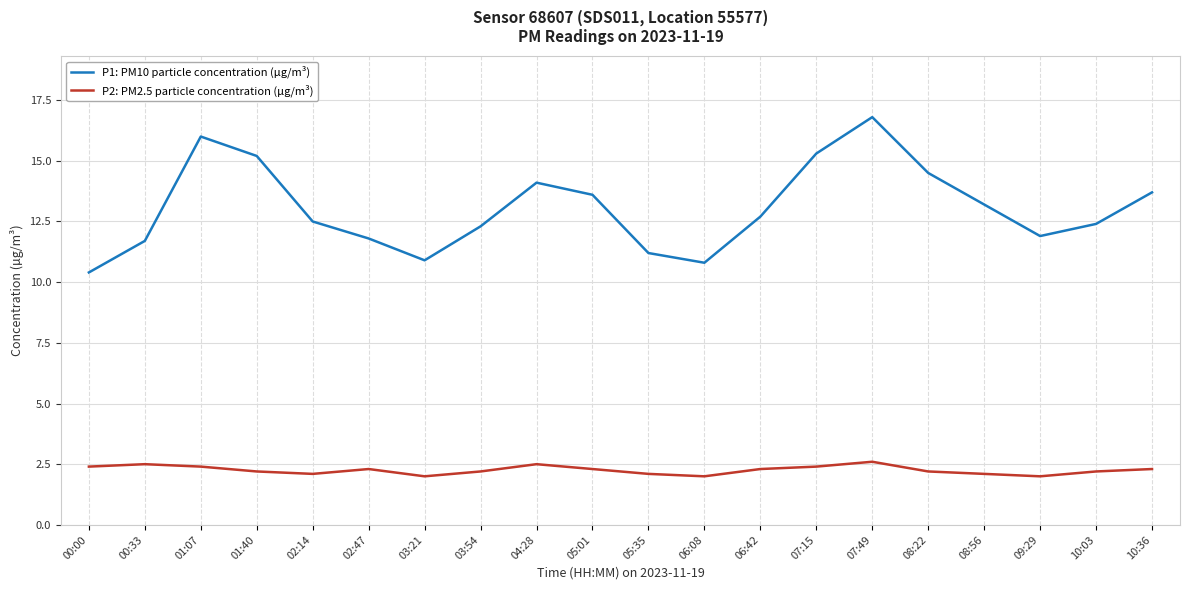

Is it true that P2: PM2.5 particle concentration (µg/m³) equals 3.8 at 02:47?

False